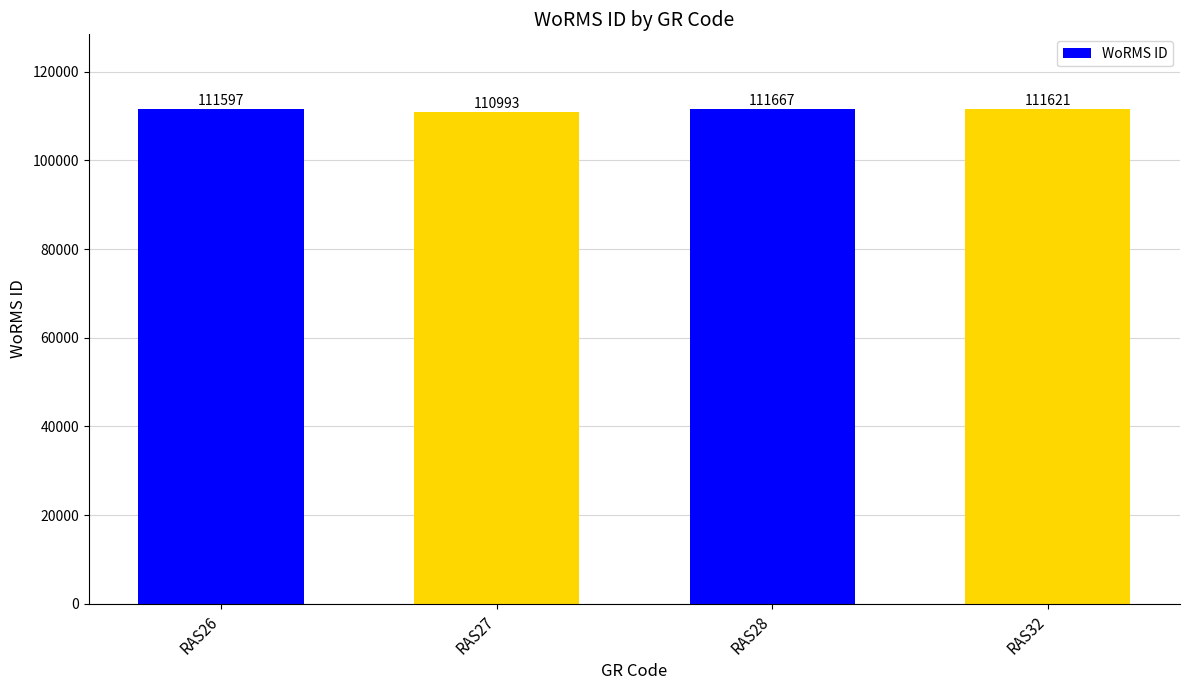

What is the ratio of the value at RAS28 to the value at RAS26?

1.0